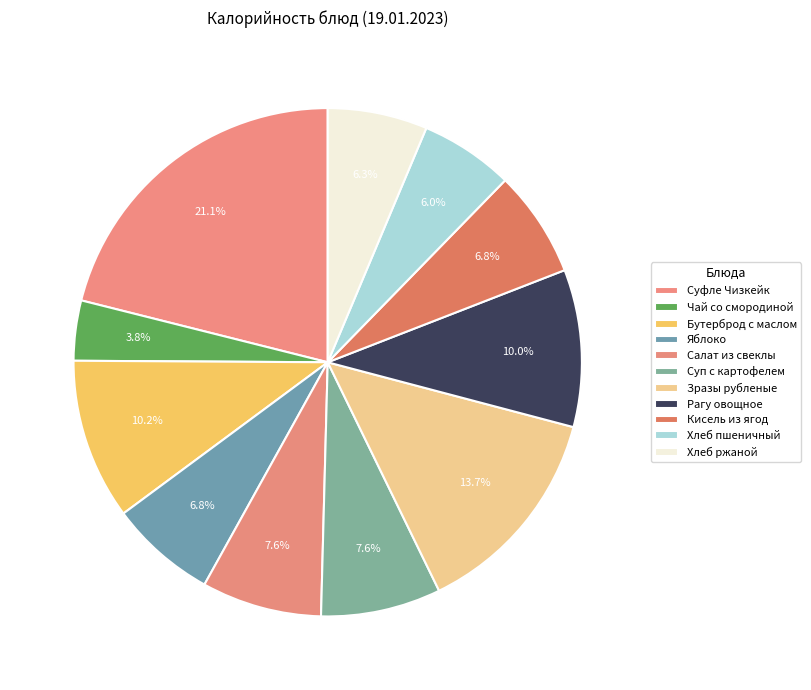

How many segments does this pie chart have?

11